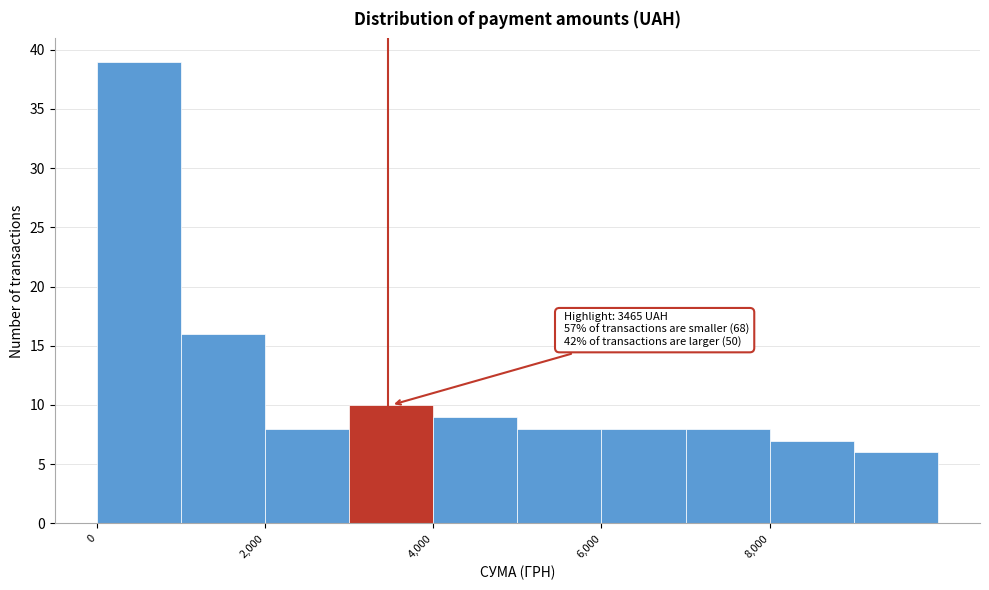

Which range on the x-axis has the tallest bar?

0 to 1000